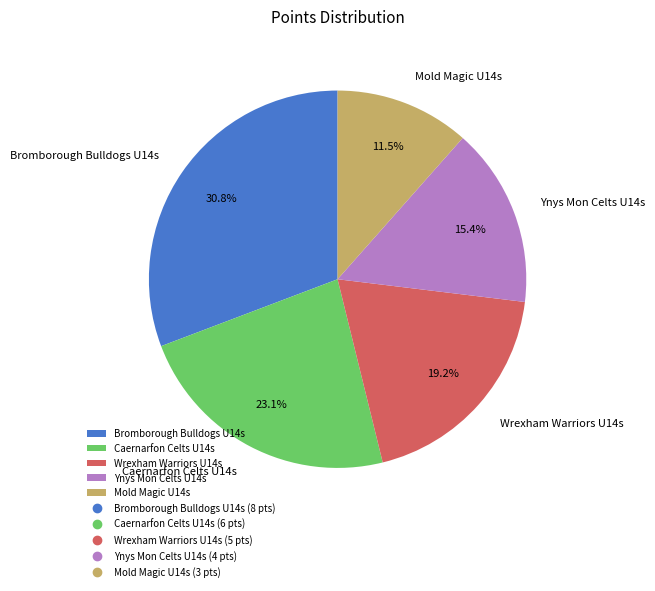

To the nearest percent, what is the difference between the Bromborough Bulldogs U14s and Caernarfon Celts U14s slice percentages?

8%